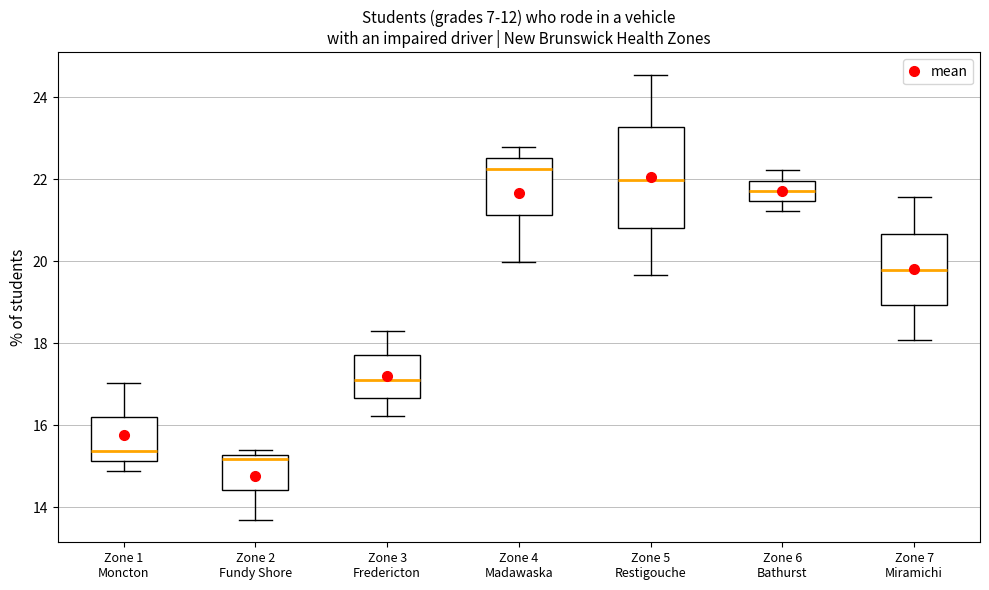

Reading left to right, read every box against the y-axis: the position of its median line, the range the box covers, and the ends of its whiskers. The values are not printed on the chart, so give them approximately, as read against the axis.

Zone 1 Moncton: median 15.4, box 15.2 to 16.2, whiskers 14.8 to 17.0
Zone 2 Fundy Shore: median 15.2 (just below the box's upper edge), box 14.4 to 15.2, whiskers 13.6 to 15.4
Zone 3 Fredericton: median 17.0, box 16.6 to 17.8, whiskers 16.2 to 18.4
Zone 4 Madawaska: median 22.2, box 21.2 to 22.6, whiskers 20.0 to 22.8
Zone 5 Restigouche: median 22.0, box 20.8 to 23.2, whiskers 19.6 to 24.6
Zone 6 Bathurst: median 21.8, box 21.4 to 22.0, whiskers 21.2 to 22.2
Zone 7 Miramichi: median 19.8, box 19.0 to 20.6, whiskers 18.0 to 21.6